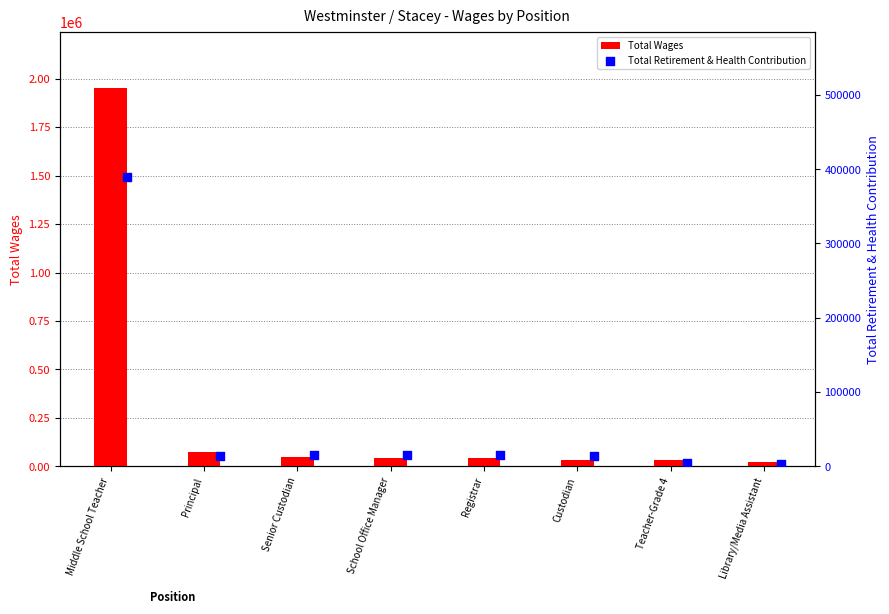

Which category has the highest value in the Total Wages series?

Middle School Teacher